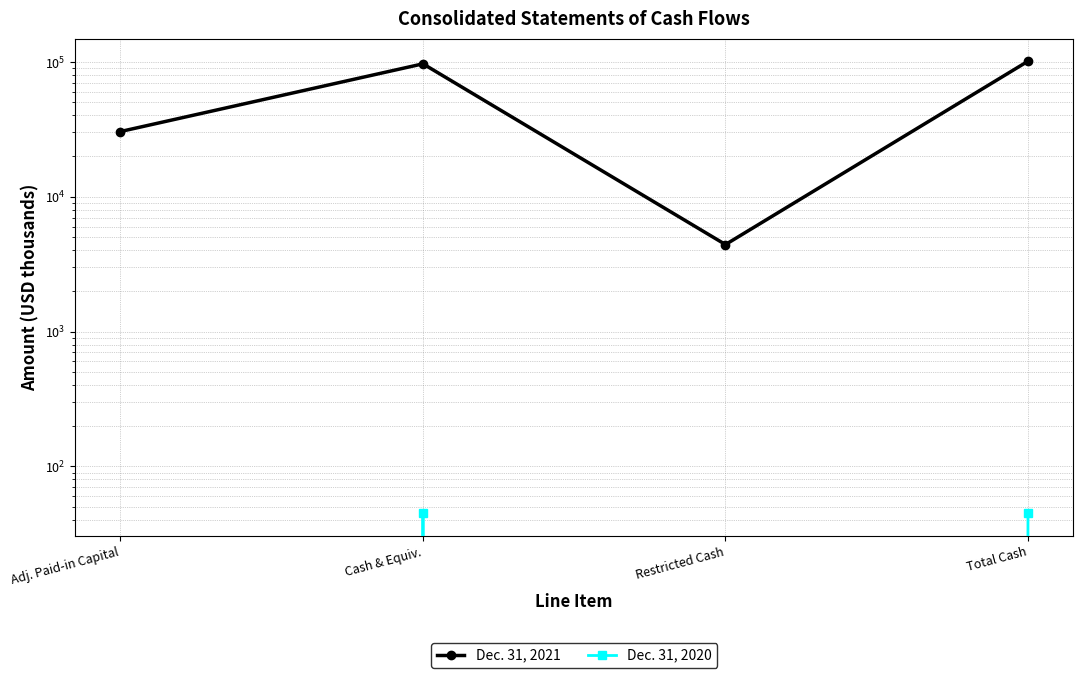

What is the difference between the second highest and second lowest values in the Dec. 31, 2020 series?

45